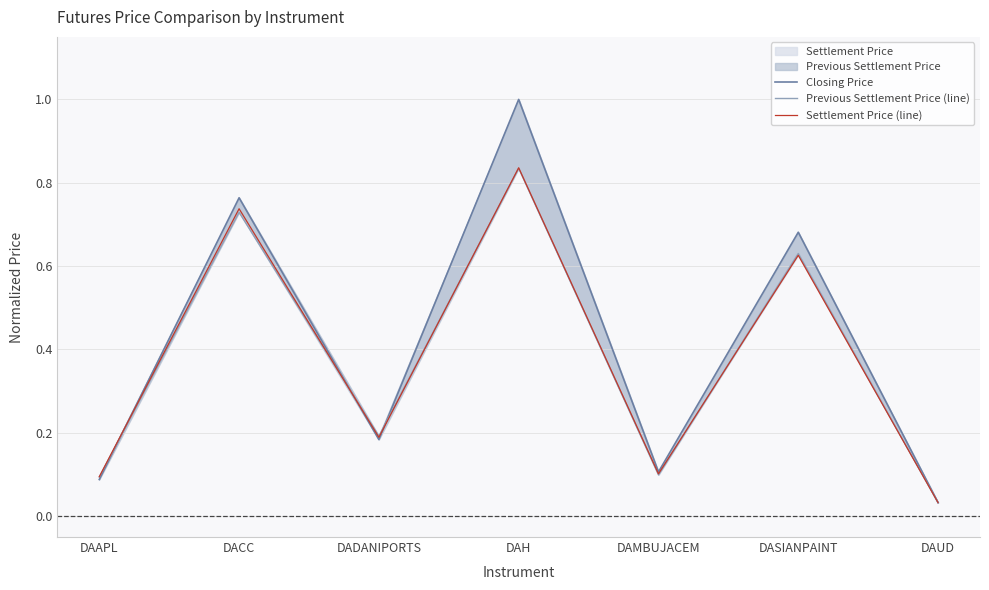

How many lines are shown in the chart?

3